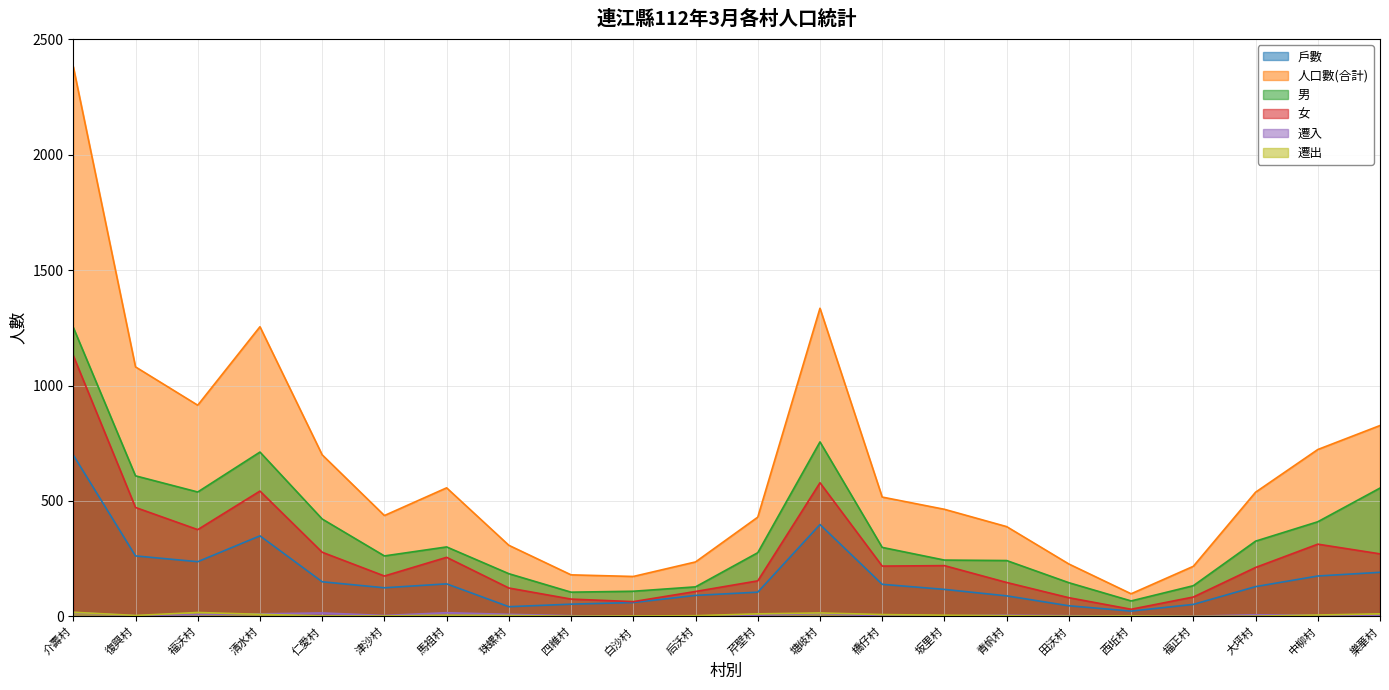

How many lines are shown in the chart?

6